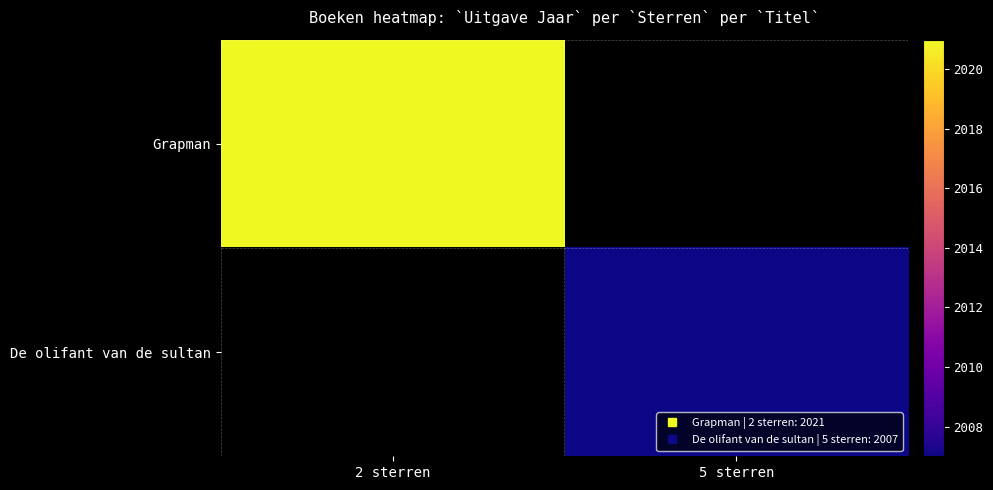

At 2 sterren, list the series in order from largest to smallest.

Grapman, De olifant van de sultan